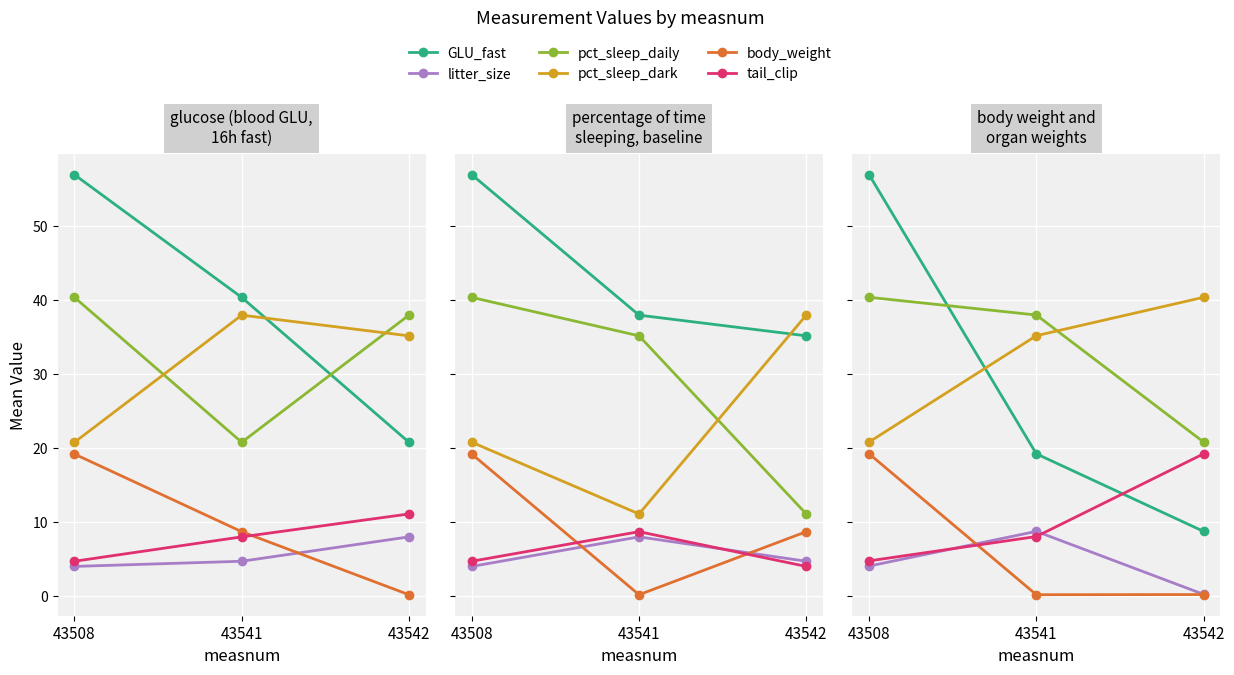

Which series has the largest total across all categories?

pct_sleep_daily